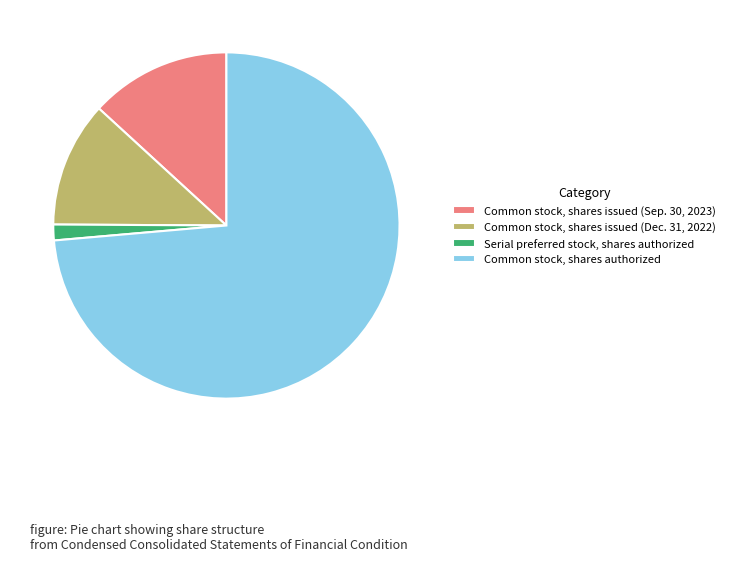

True or false: Common stock, shares authorized accounts for 68% of the total.

False